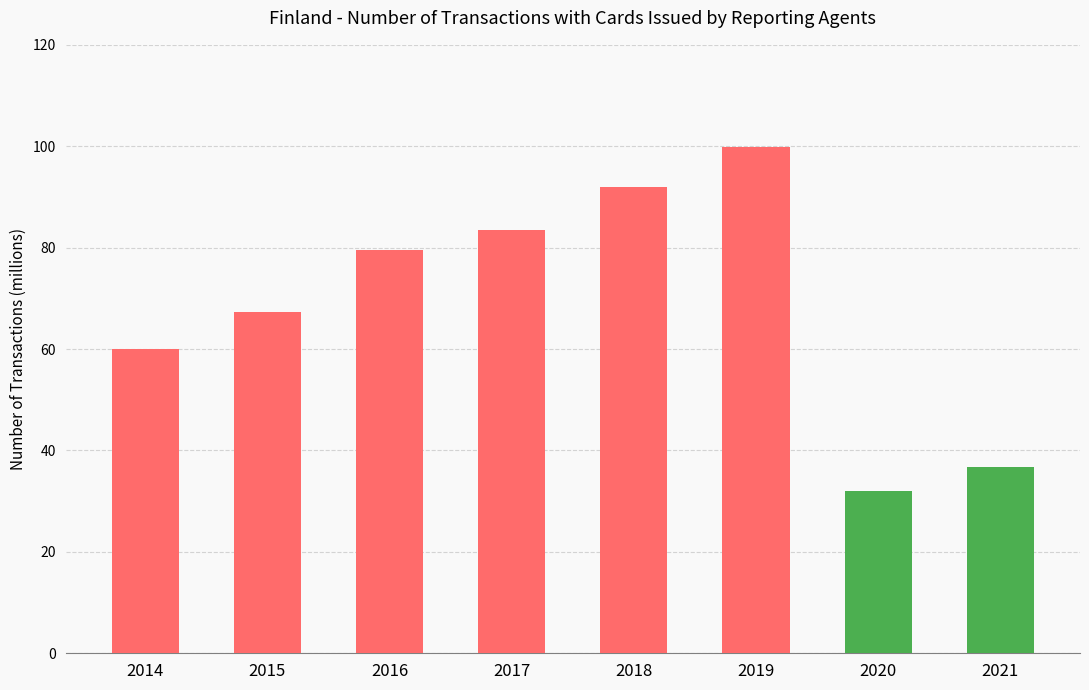

Are the bars grouped side by side (vs. stacked)?

No